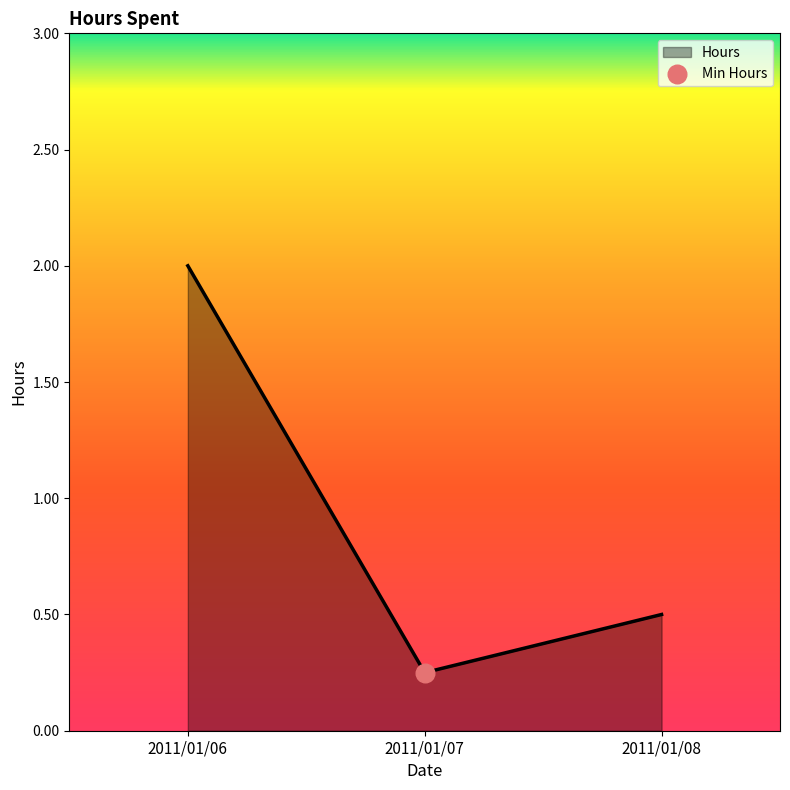

Between 2011/01/06 and 2011/01/07, which is larger?

2011/01/06